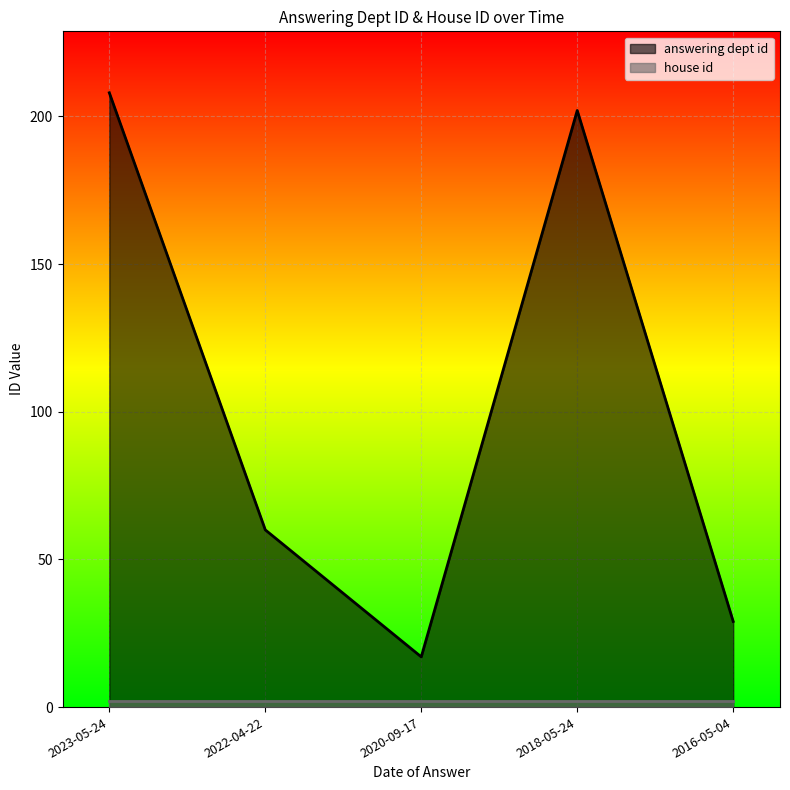

What is the change in value from 2023-05-24 to 2018-05-24?

-6